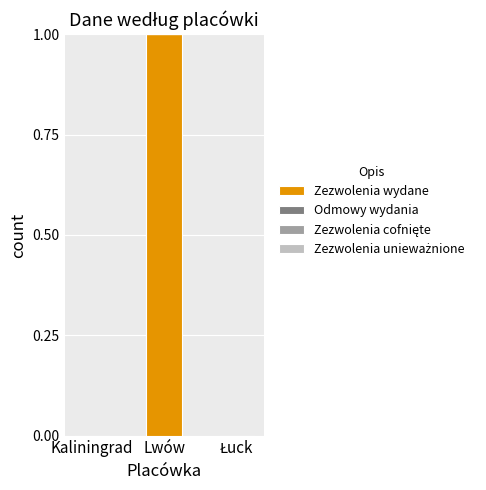

The value at Kaliningrad is -1. True or false?

False